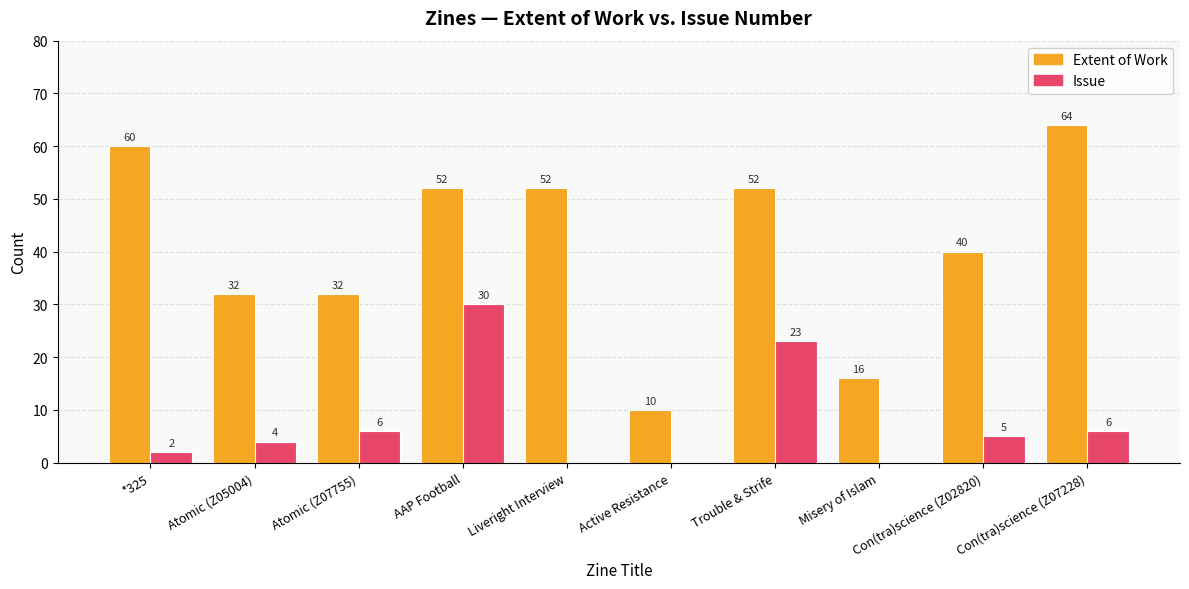

What is the sum of all Issue values?

76